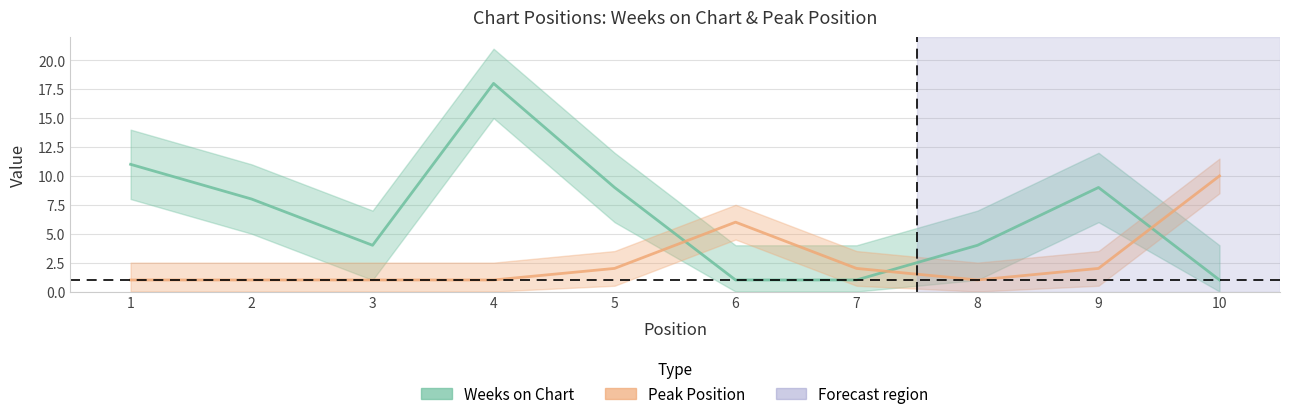

How many lines are shown in the chart?

2